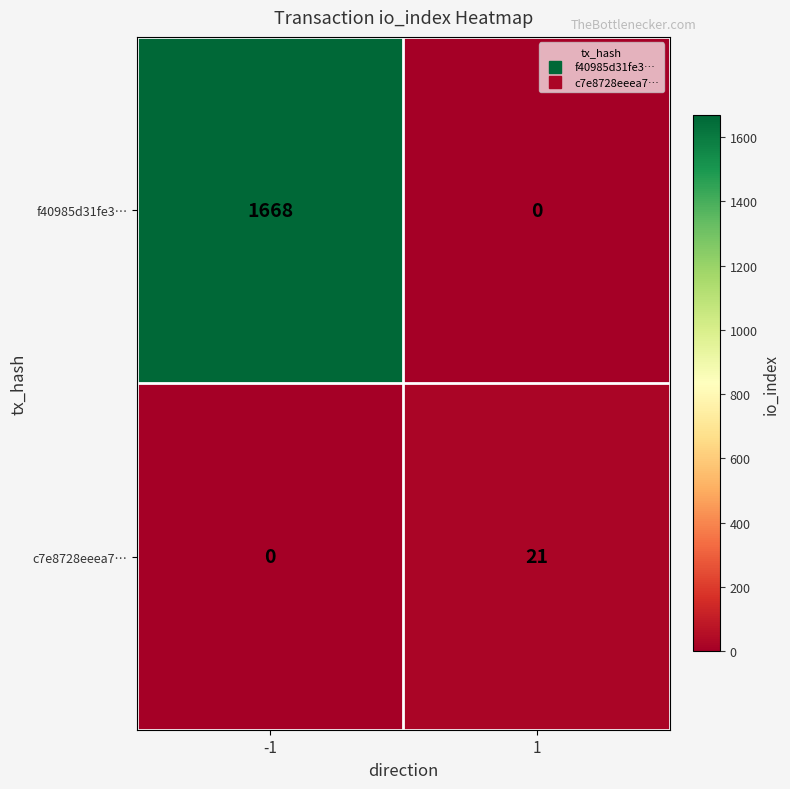

Which series has the largest total across all categories?

f40985d31fe3…